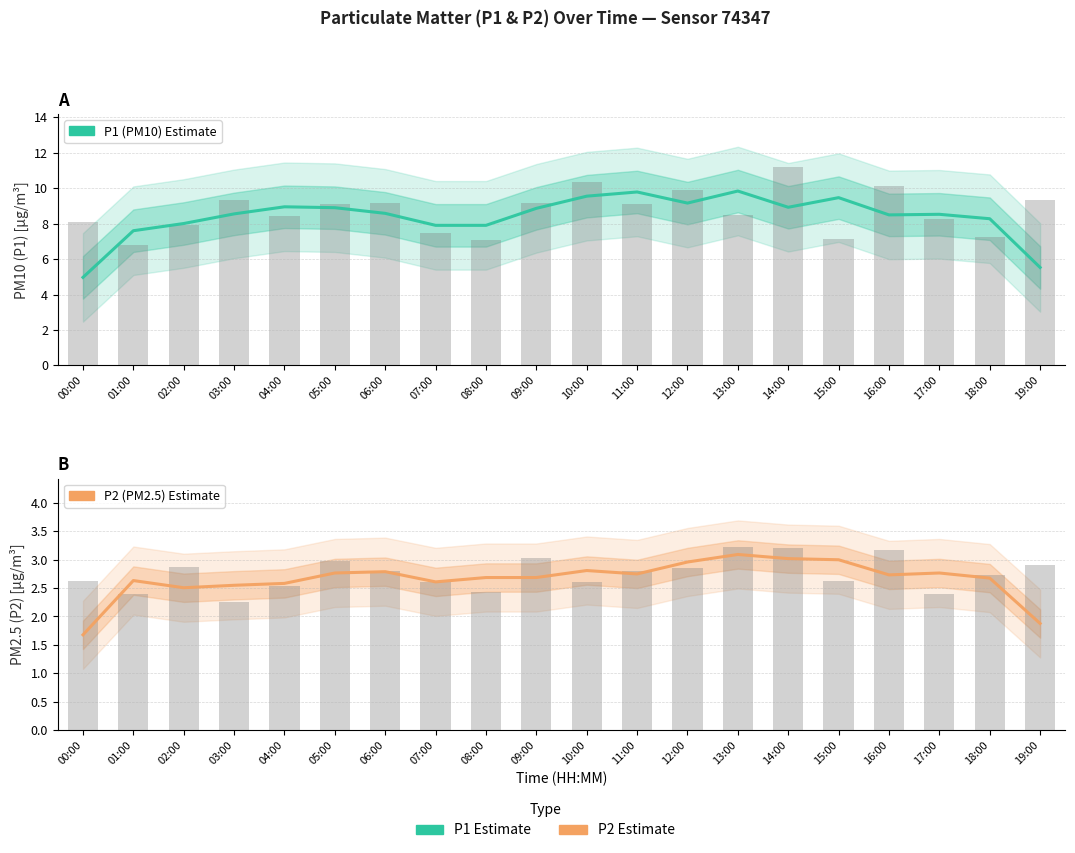

How many groups of bars are there?

20